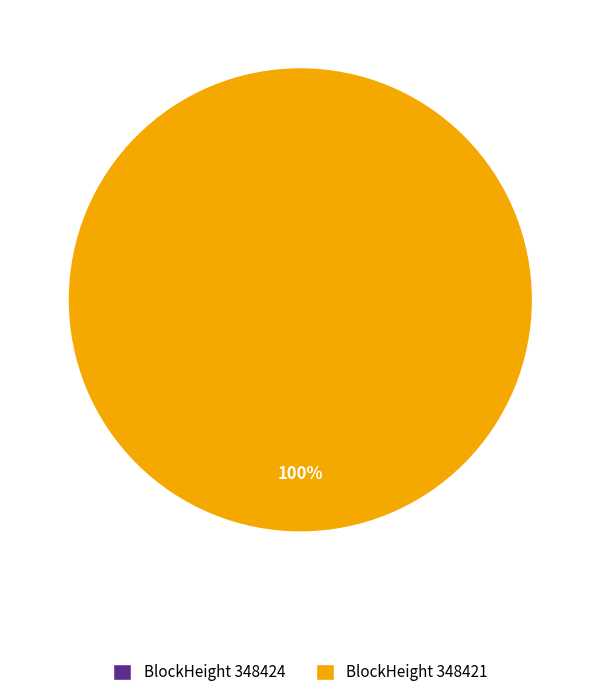

True or false: 348424 accounts for 14% of the total.

False